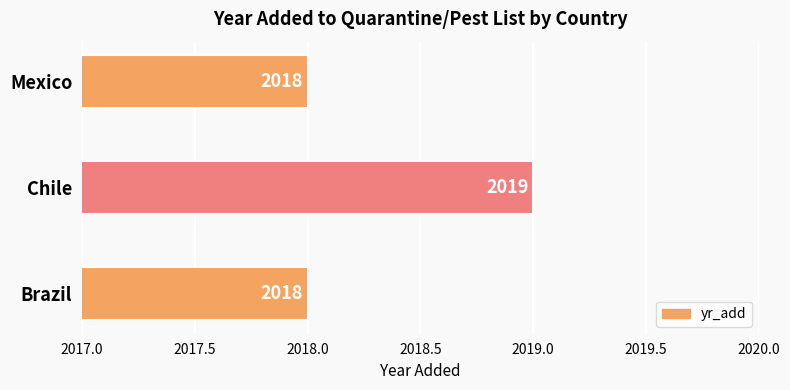

The chart shows a value of 2773 at Mexico. True or false?

False